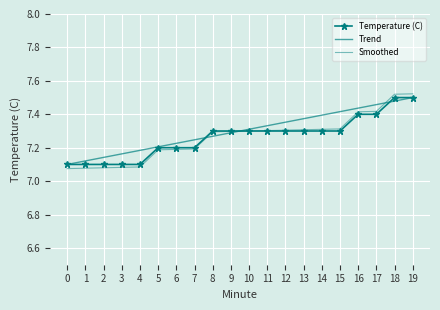

Which series has the largest total across all categories?

Trend